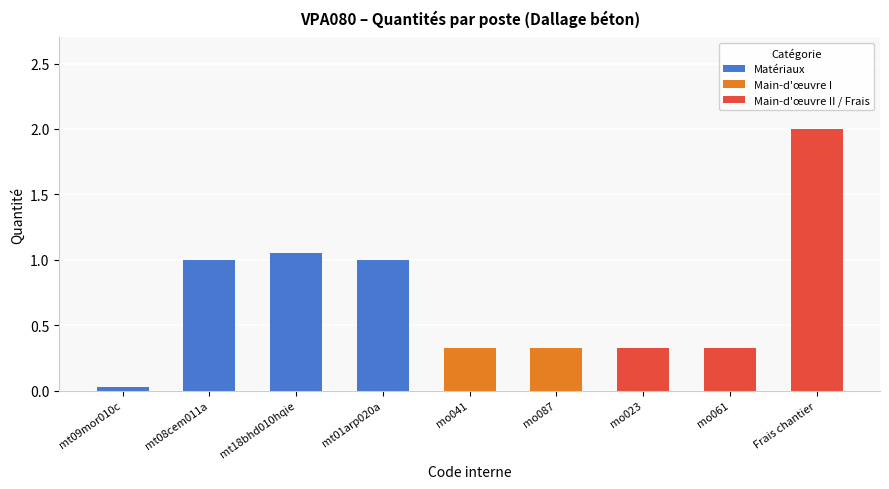

What is the sum of the Matériaux values at mo023 and mt01arp020a?

1.0